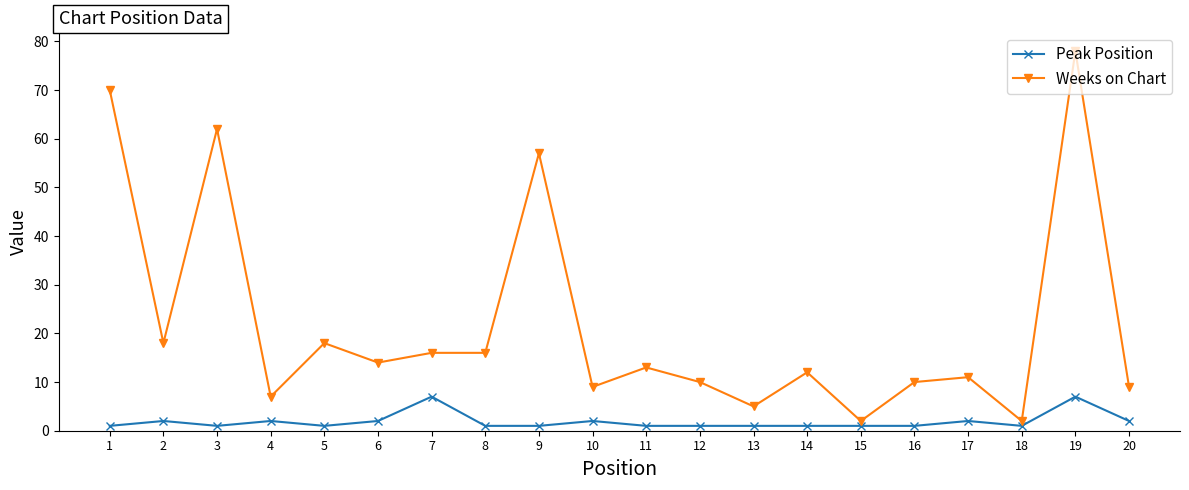

Rank the series at 11 from lowest to highest value.

Peak Position, Weeks on Chart